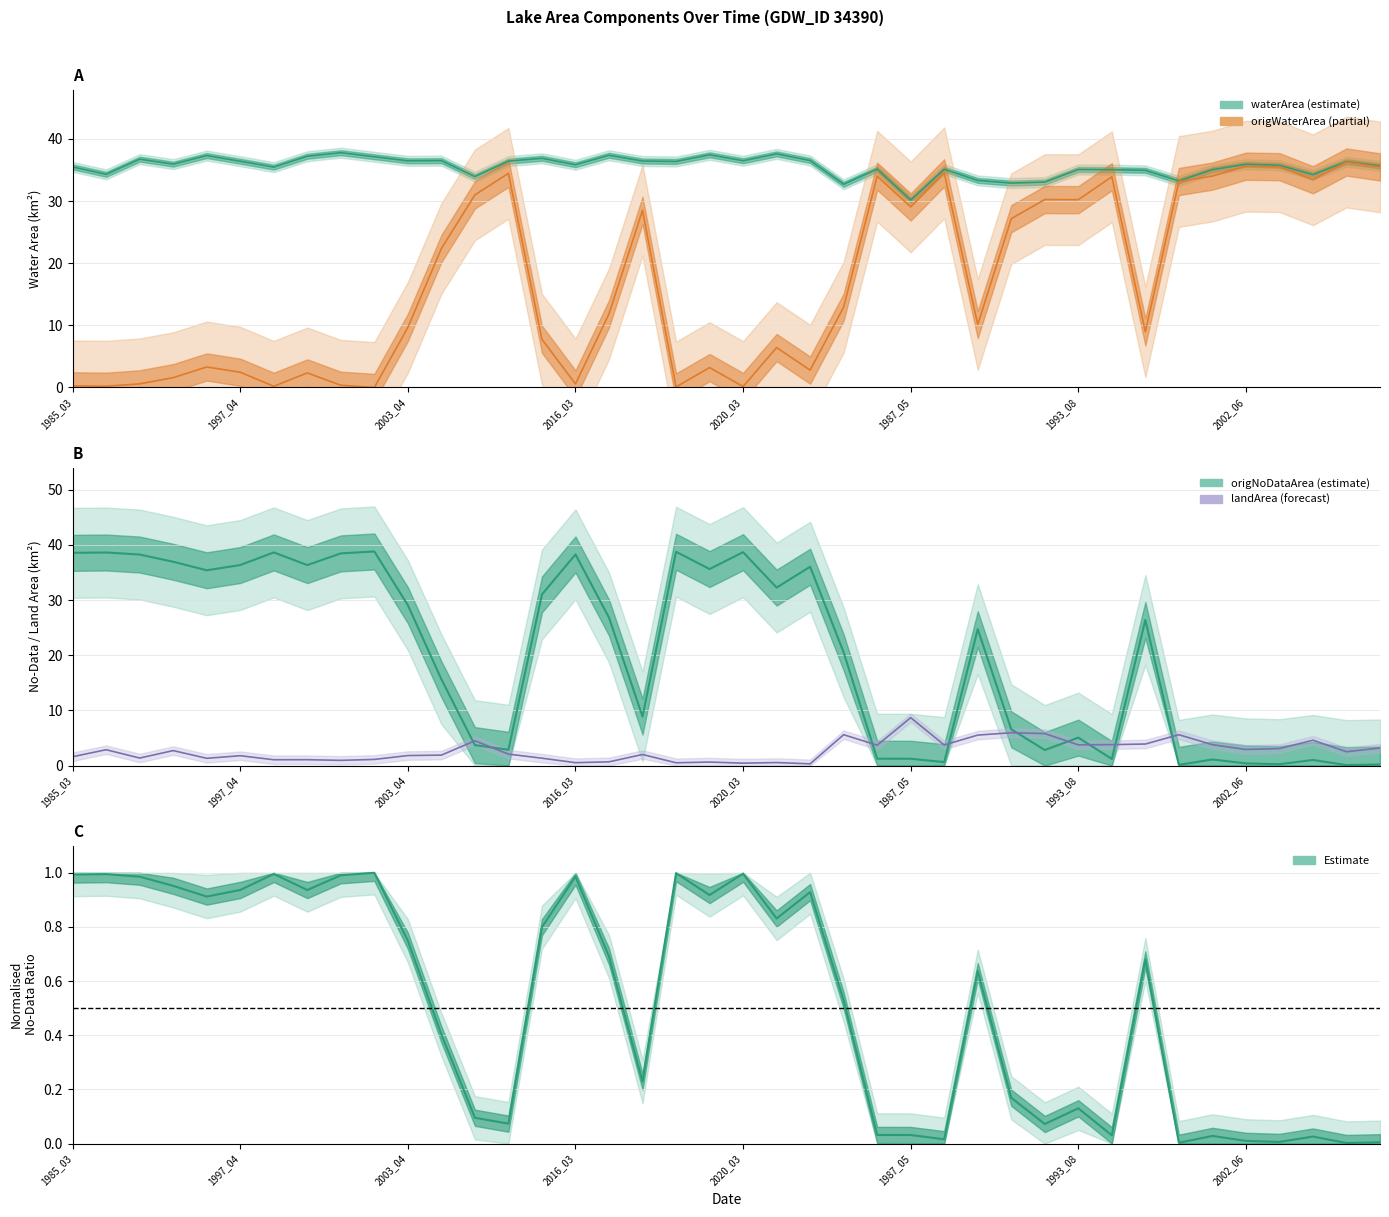

What is the maximum value shown in the chart?

38.8